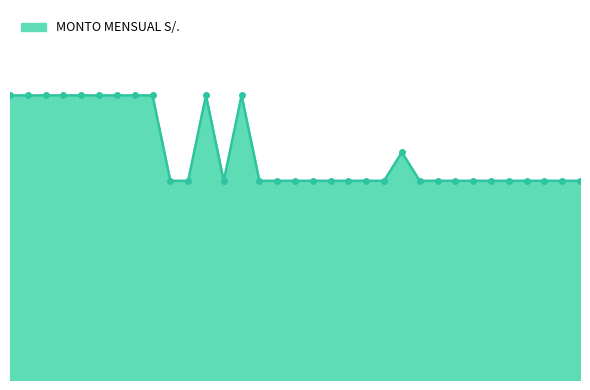

Does the chart display data point markers on the line(s)?

No